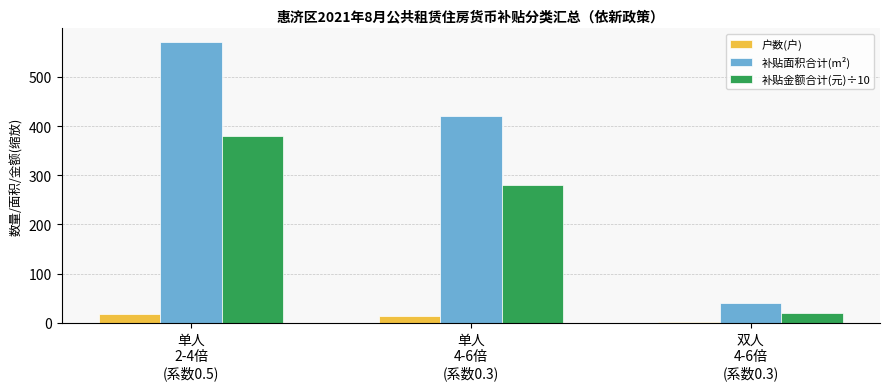

Reading left to right, extract all data points from this chart.

户数(户): 19	14	1
补贴面积合计(m²): 570	420	40
补贴金额合计(元)÷10: 380	280	20